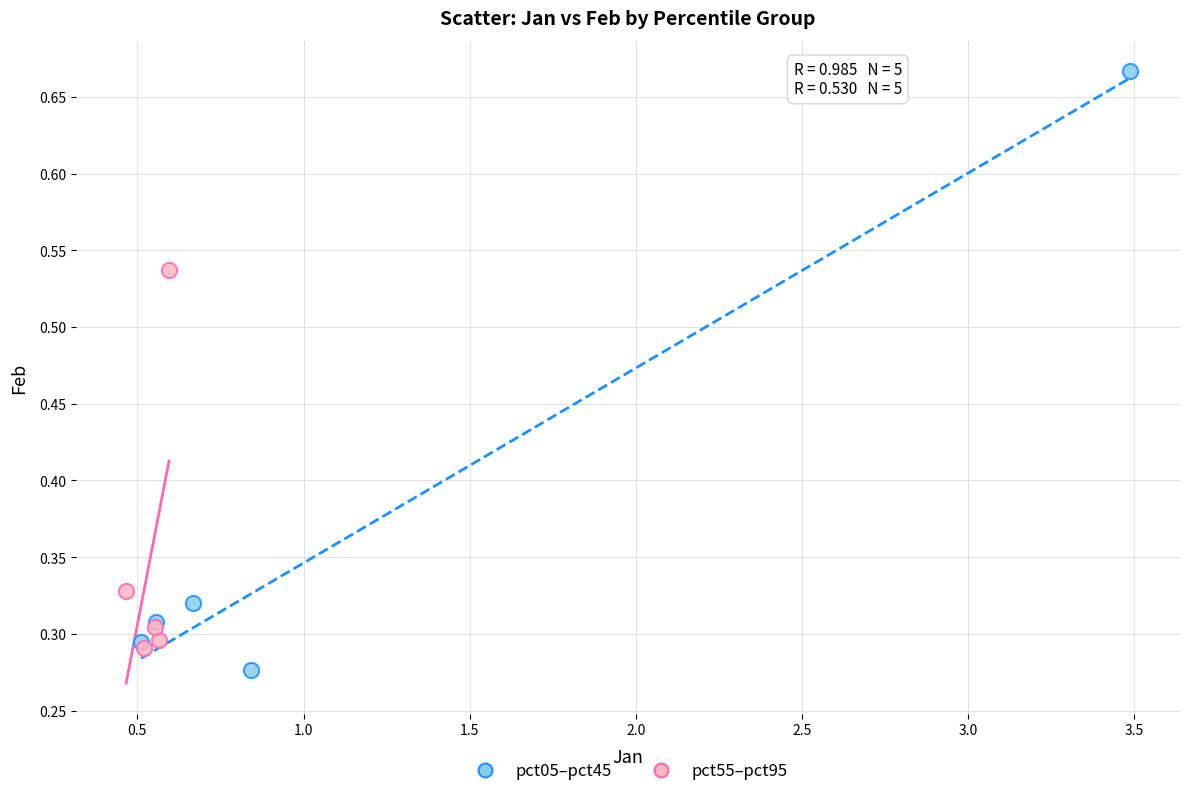

Which series contains the lowest Y value?

pct05–pct45